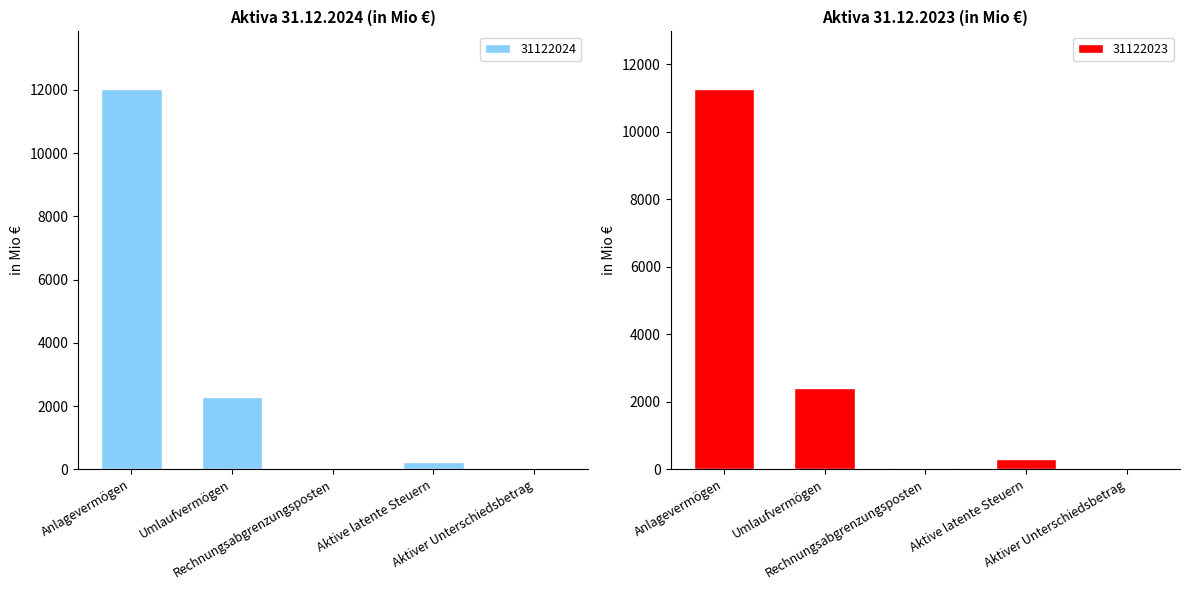

Reading left to right, extract all data points from this chart.

31122024: Anlagevermögen=12043.1	Umlaufvermögen=2301.1	Rechnungsabgrenzungsposten=54.3	Aktive latente Steuern=215.1	Aktiver Unterschiedsbetrag=17.6
31122023: Anlagevermögen=11280.6	Umlaufvermögen=2400.7	Rechnungsabgrenzungsposten=44.3	Aktive latente Steuern=303.1	Aktiver Unterschiedsbetrag=4.6